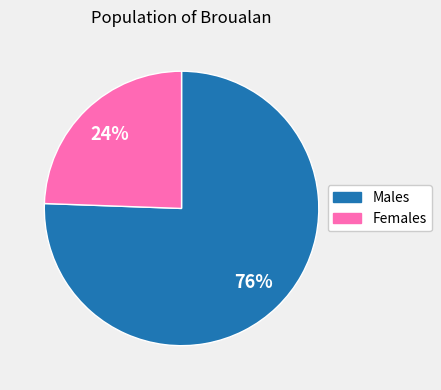

Is there any slice that represents more than half of the pie?

Yes